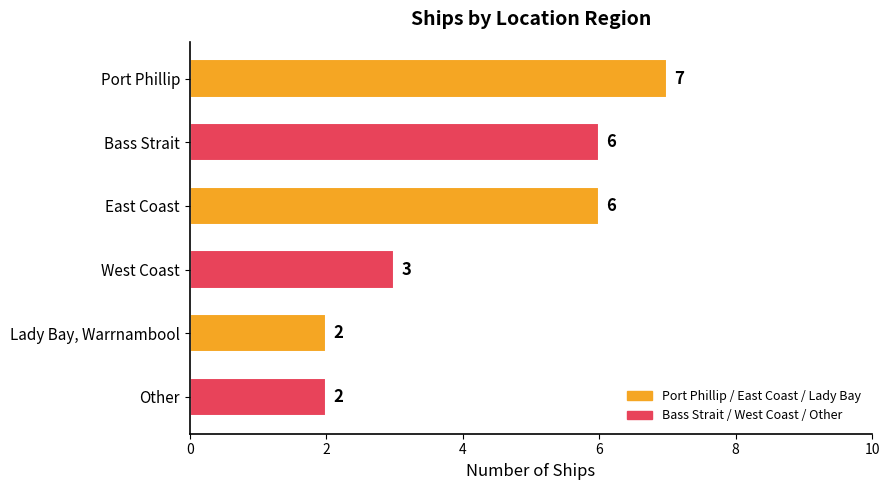

What is the change in value from Port Phillip to Other?

-5